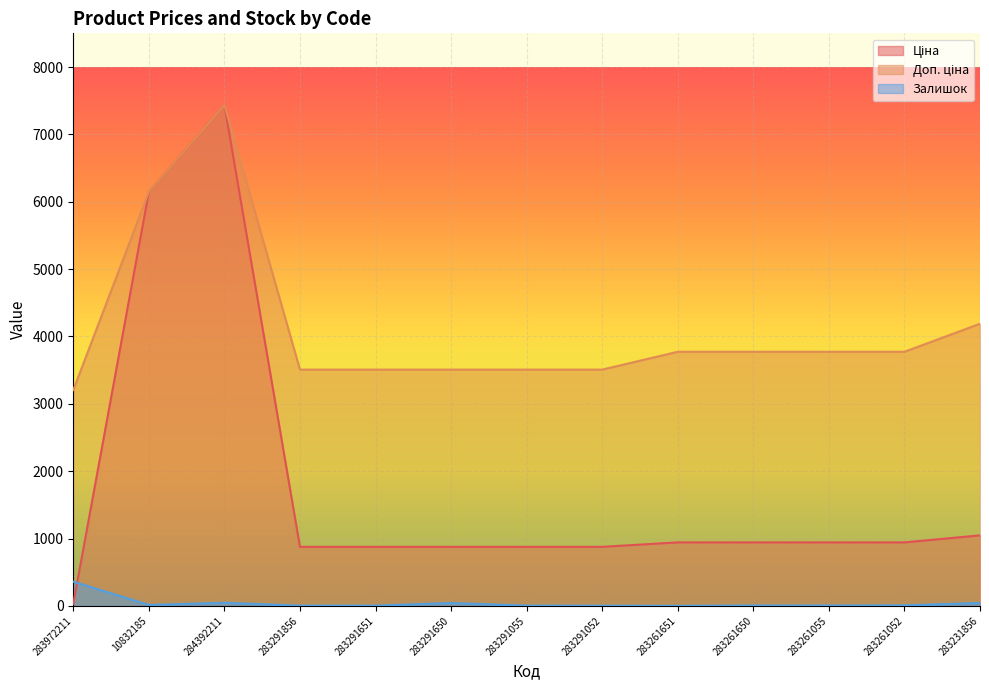

Which series has the largest range (max minus min)?

Ціна